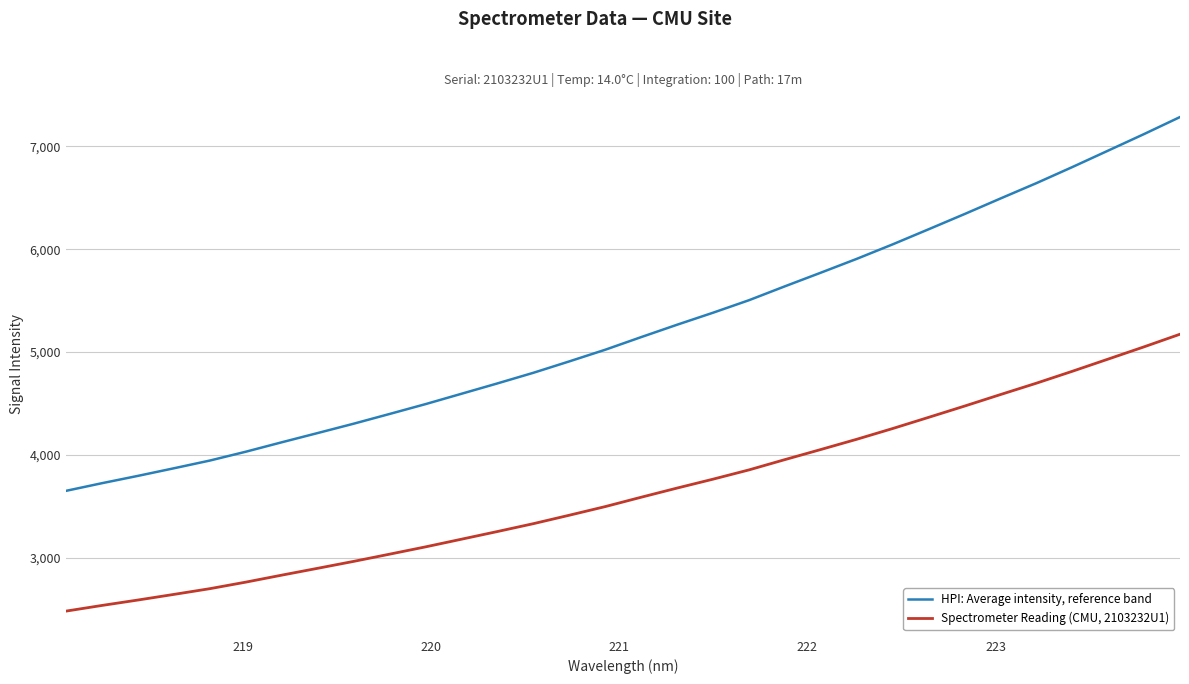

What is the difference between the maximum and minimum values in the Spectrometer Reading (CMU, 2103232U1) series?

2691.2